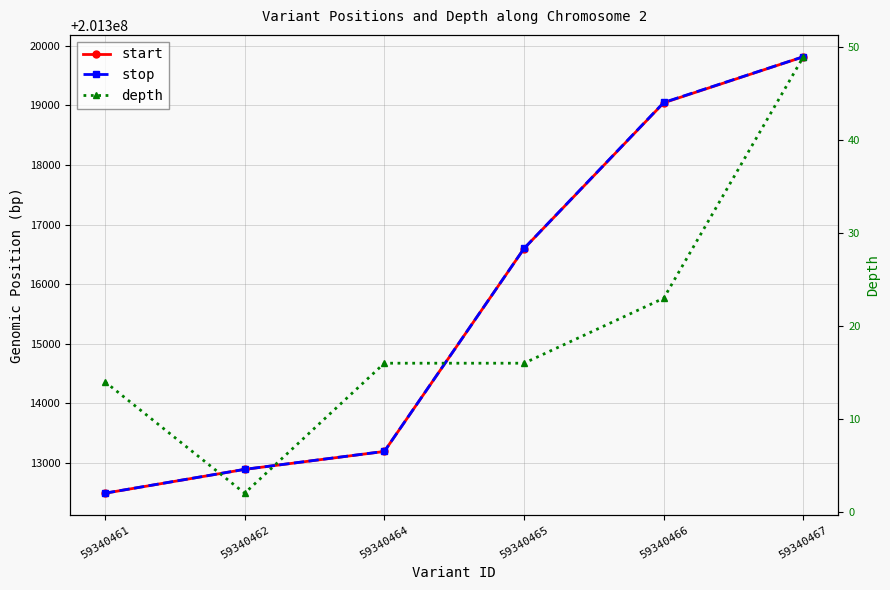

How many lines are shown in the chart?

3